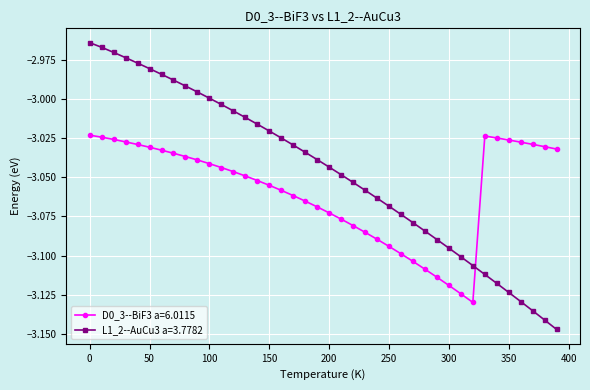

What is the sum of all D0_3--BiF3 a=6.0115 values?

-122.3